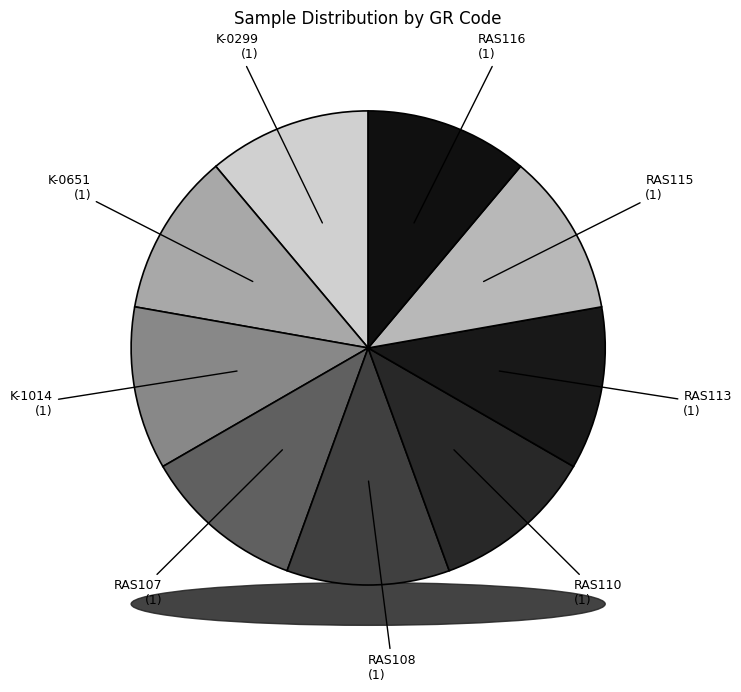

How many slices are in this pie chart?

9